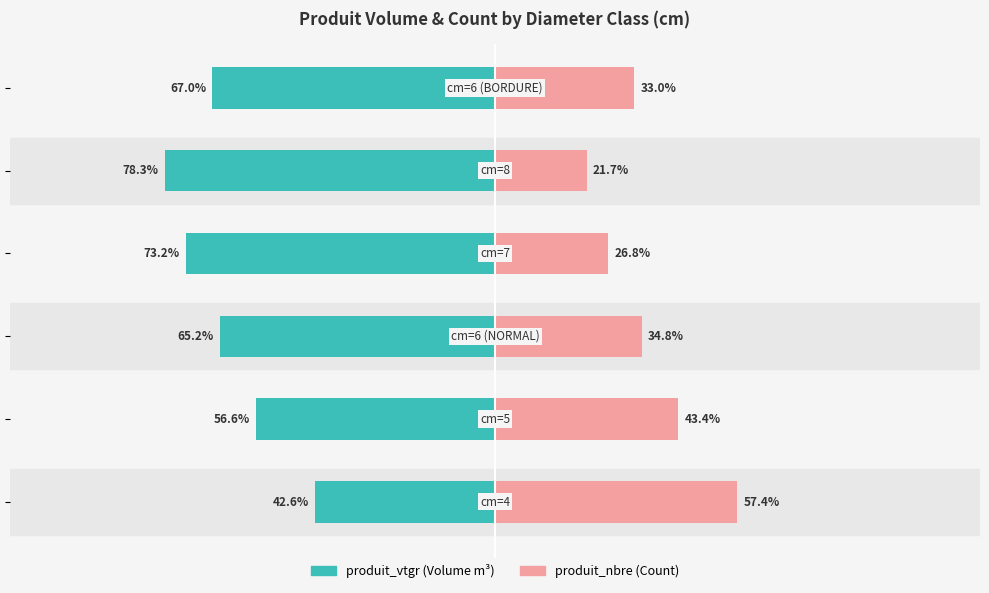

Is the value of produit_nbre at 50 greater than the value of produit_vtgr at −50?

Yes